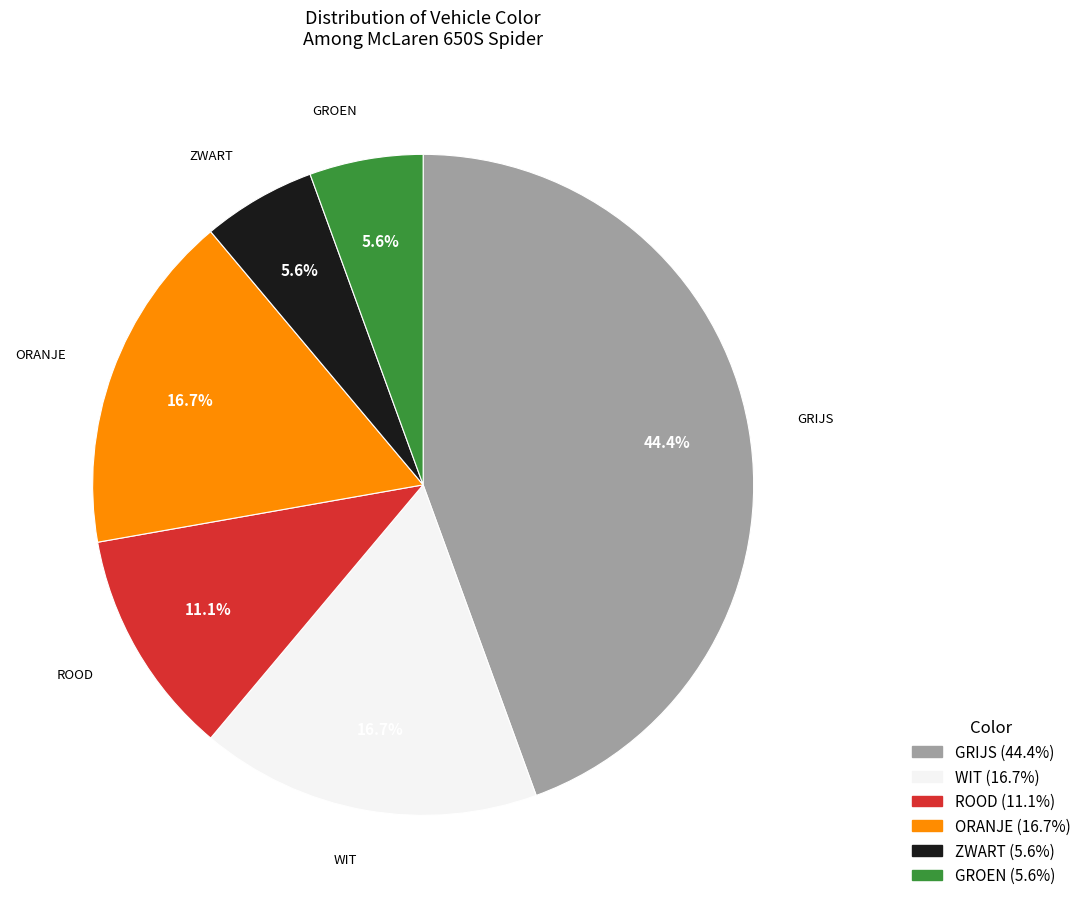

Between WIT and GROEN, which is larger?

WIT